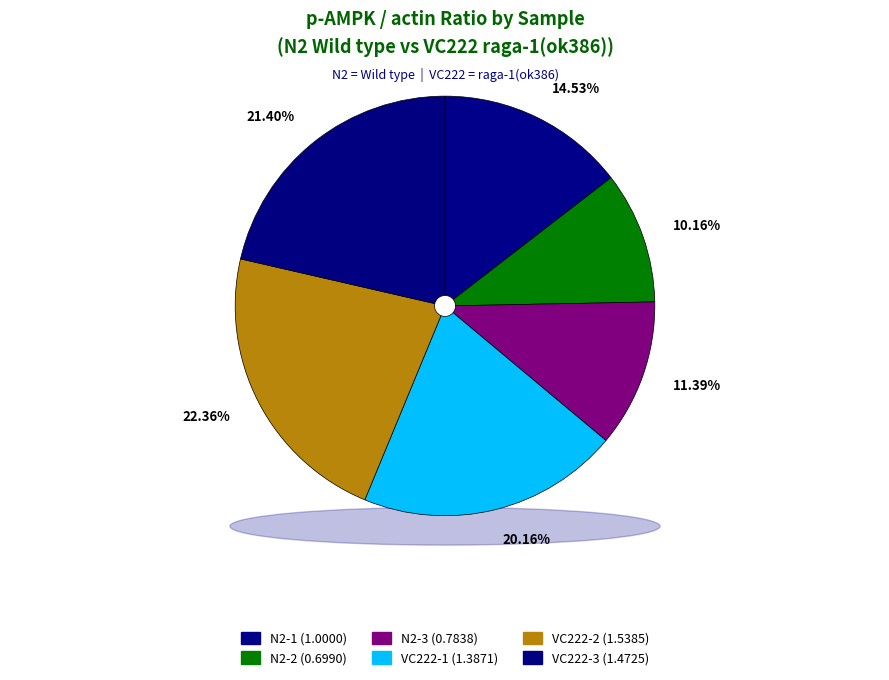

To the nearest percent, what is the average slice percentage?

17%